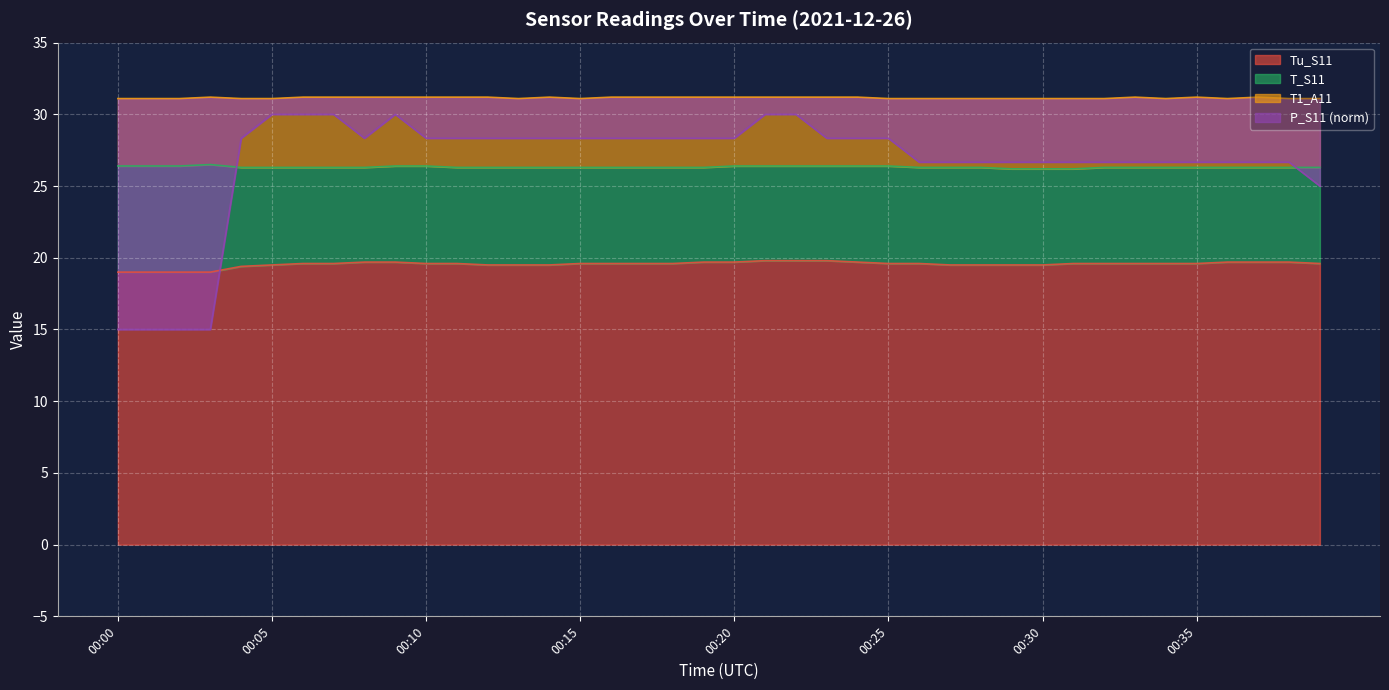

Is it true that Tu_S11 equals 11.3 at 00:21?

False